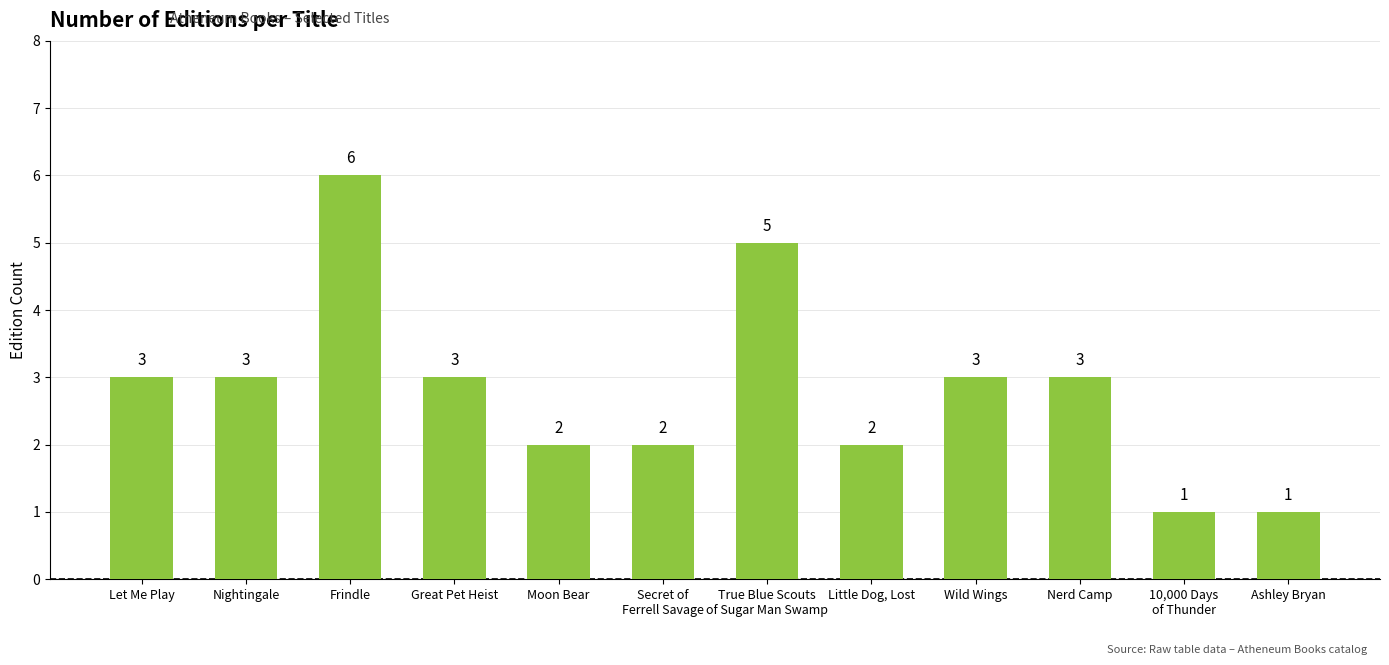

What is the ratio of the value at Little Dog, Lost to the value at Moon Bear?

1.0